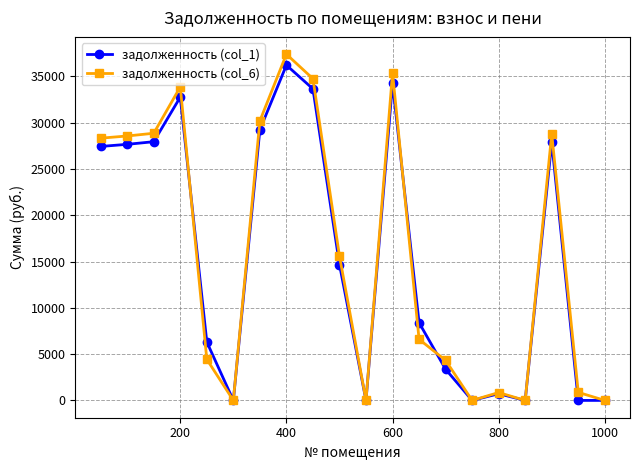

What is the average value of the задолженность (col_1) series?

15527.5